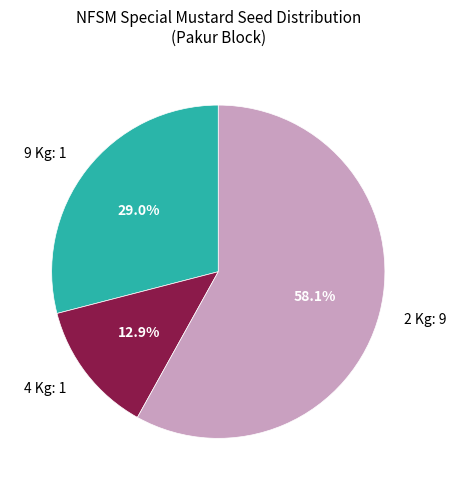

What portion of the pie excludes 4 Kg: 1?

87.1%